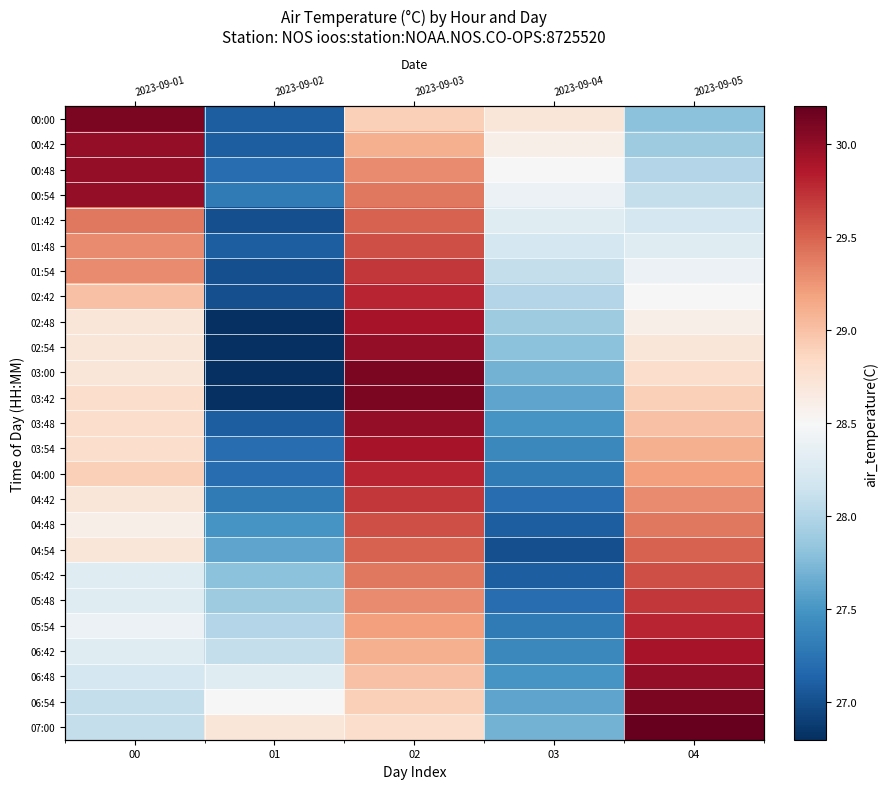

How many values in the 03:54 series exceed 28?

3